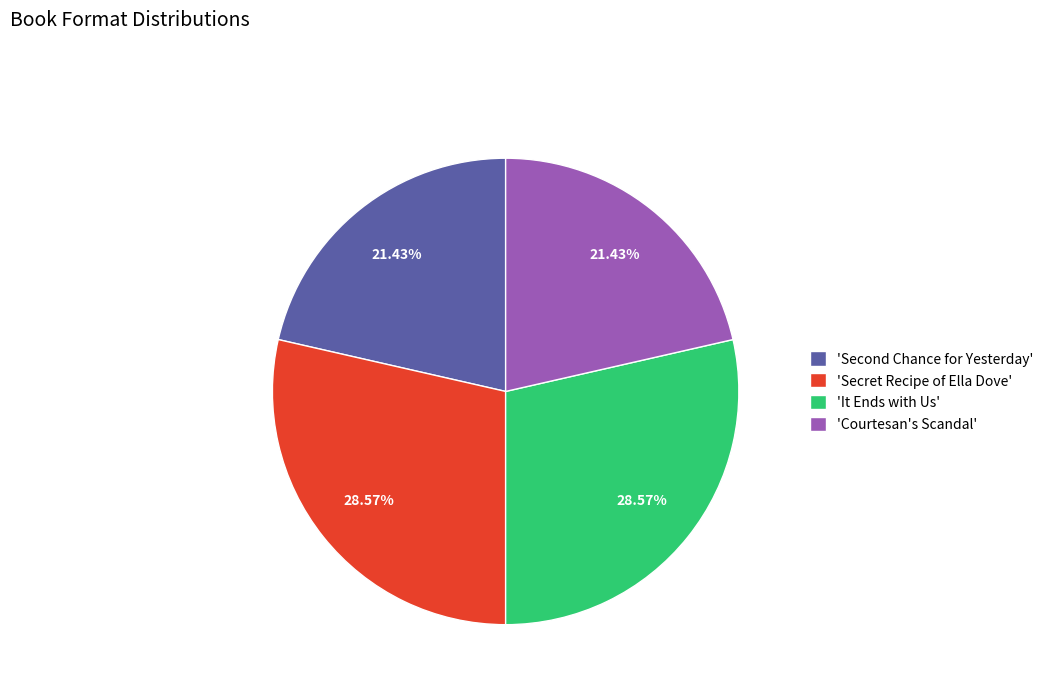

Is there a majority slice in this chart?

No